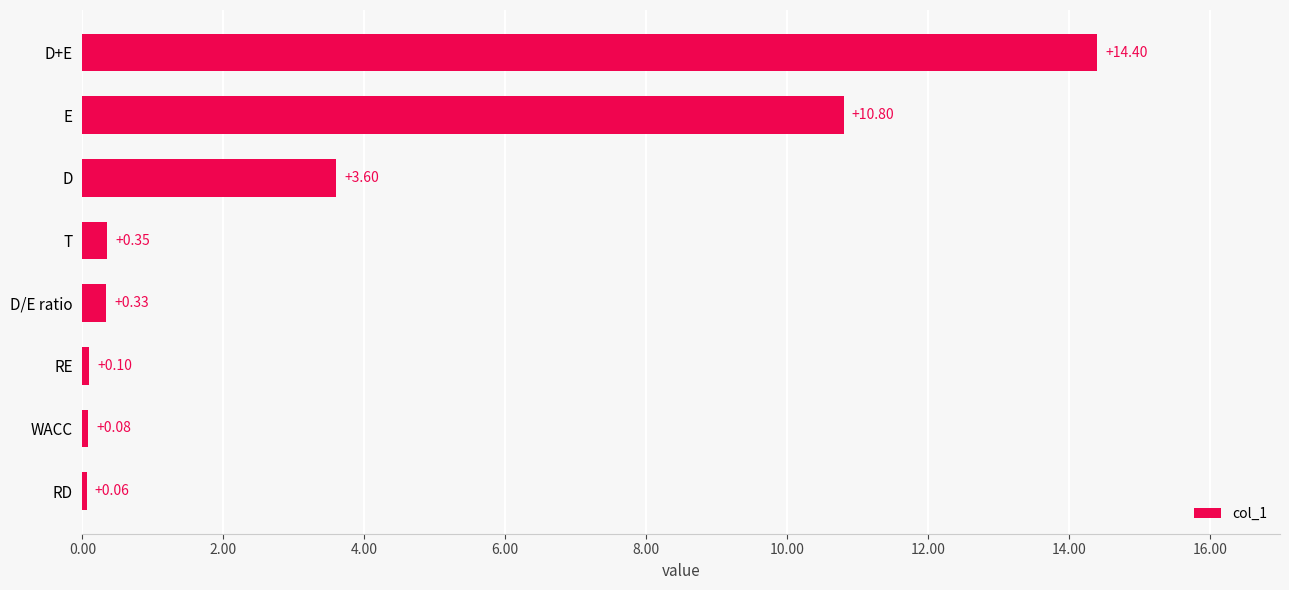

What is the average value?

3.7